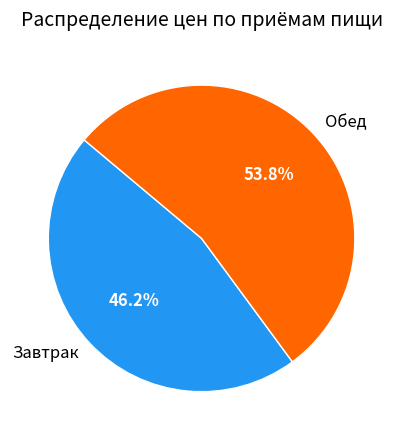

To the nearest percent, what is the difference between the Обед and Завтрак slice percentages?

8%